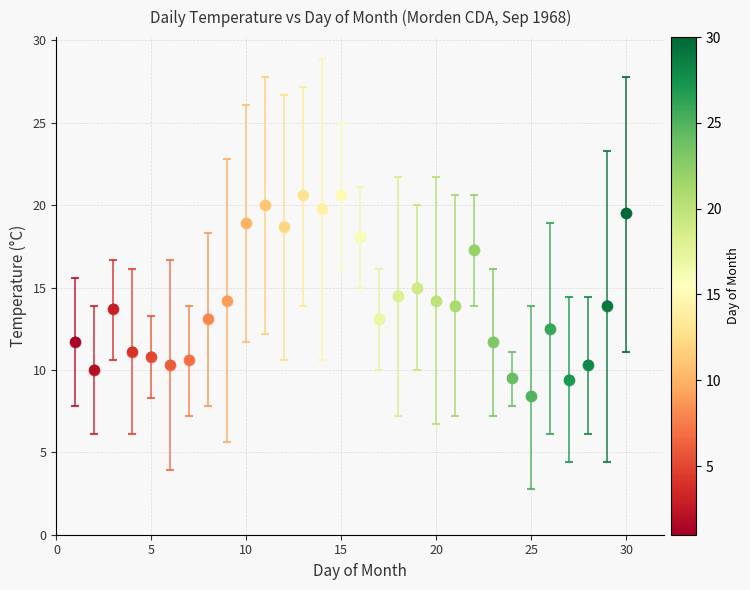

What is the range of Y values (max minus min)?

12.2